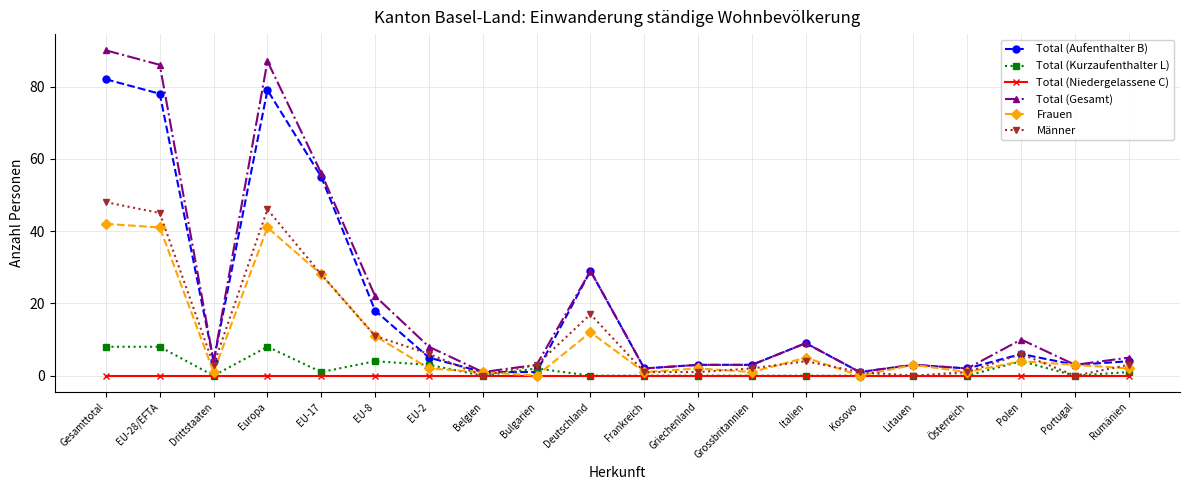

What is the spread (max minus min) of values at EU-8?

22